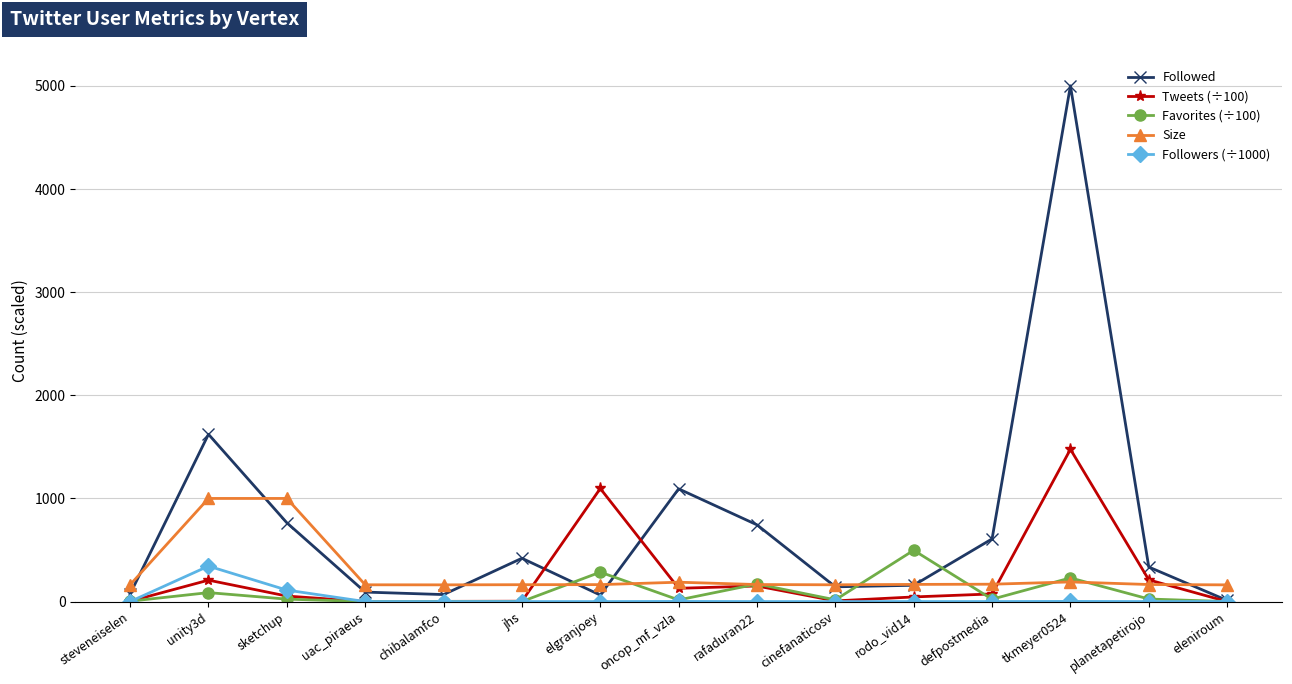

At how many categories does at least one series exceed 3984?

1